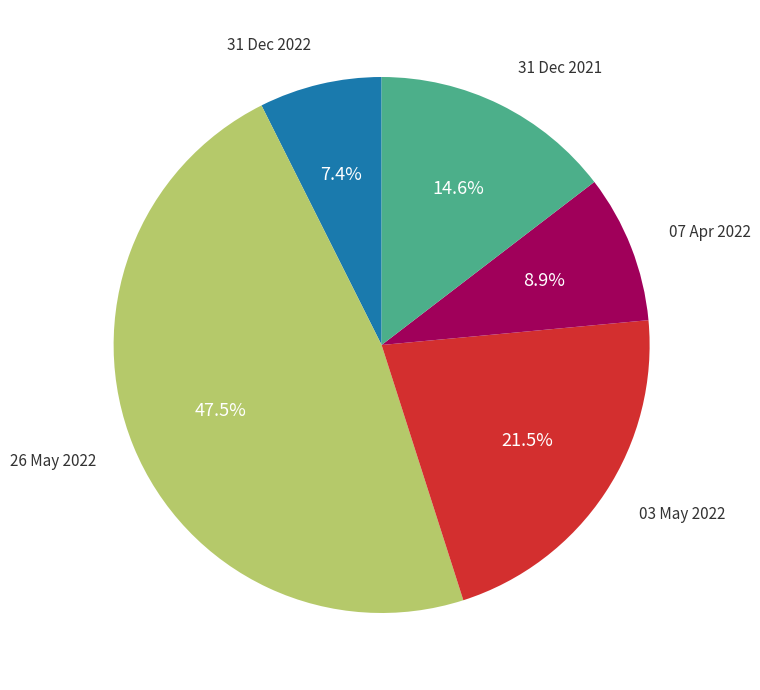

Does any single category account for the majority?

No